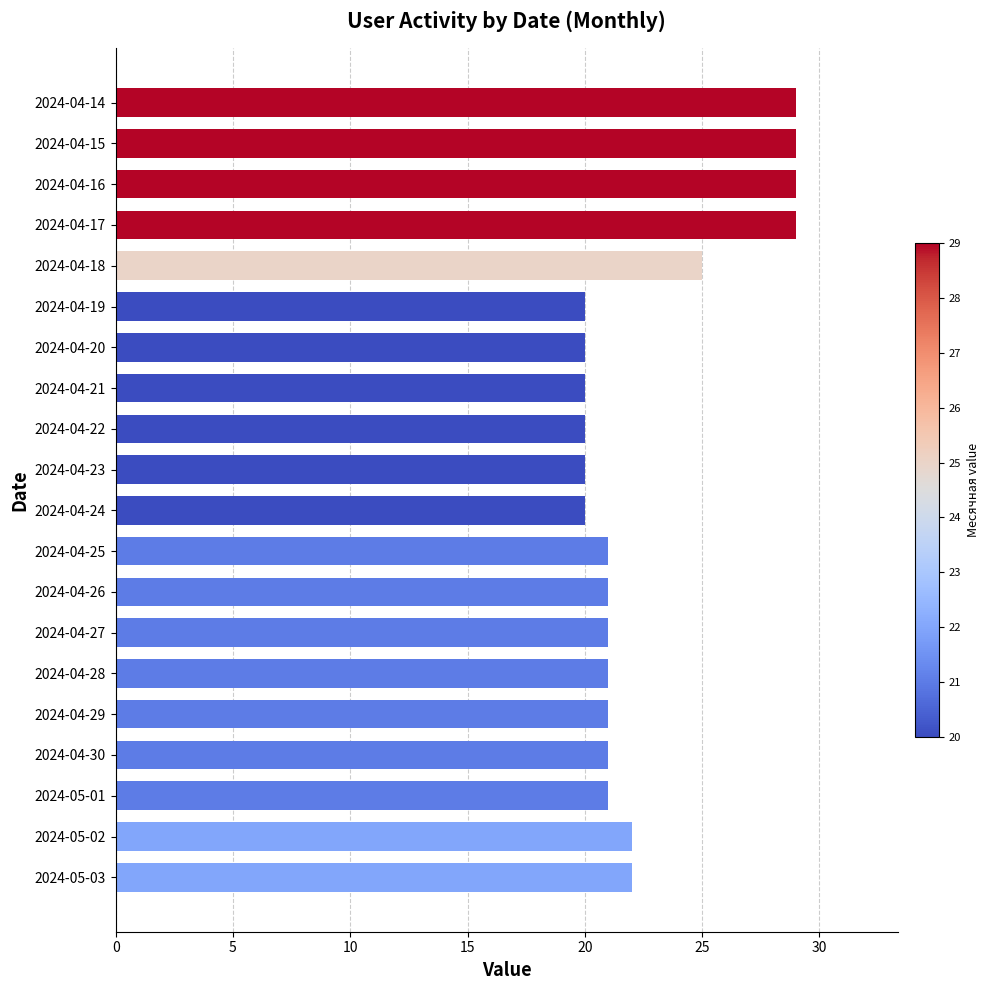

What is the greatest value displayed?

29